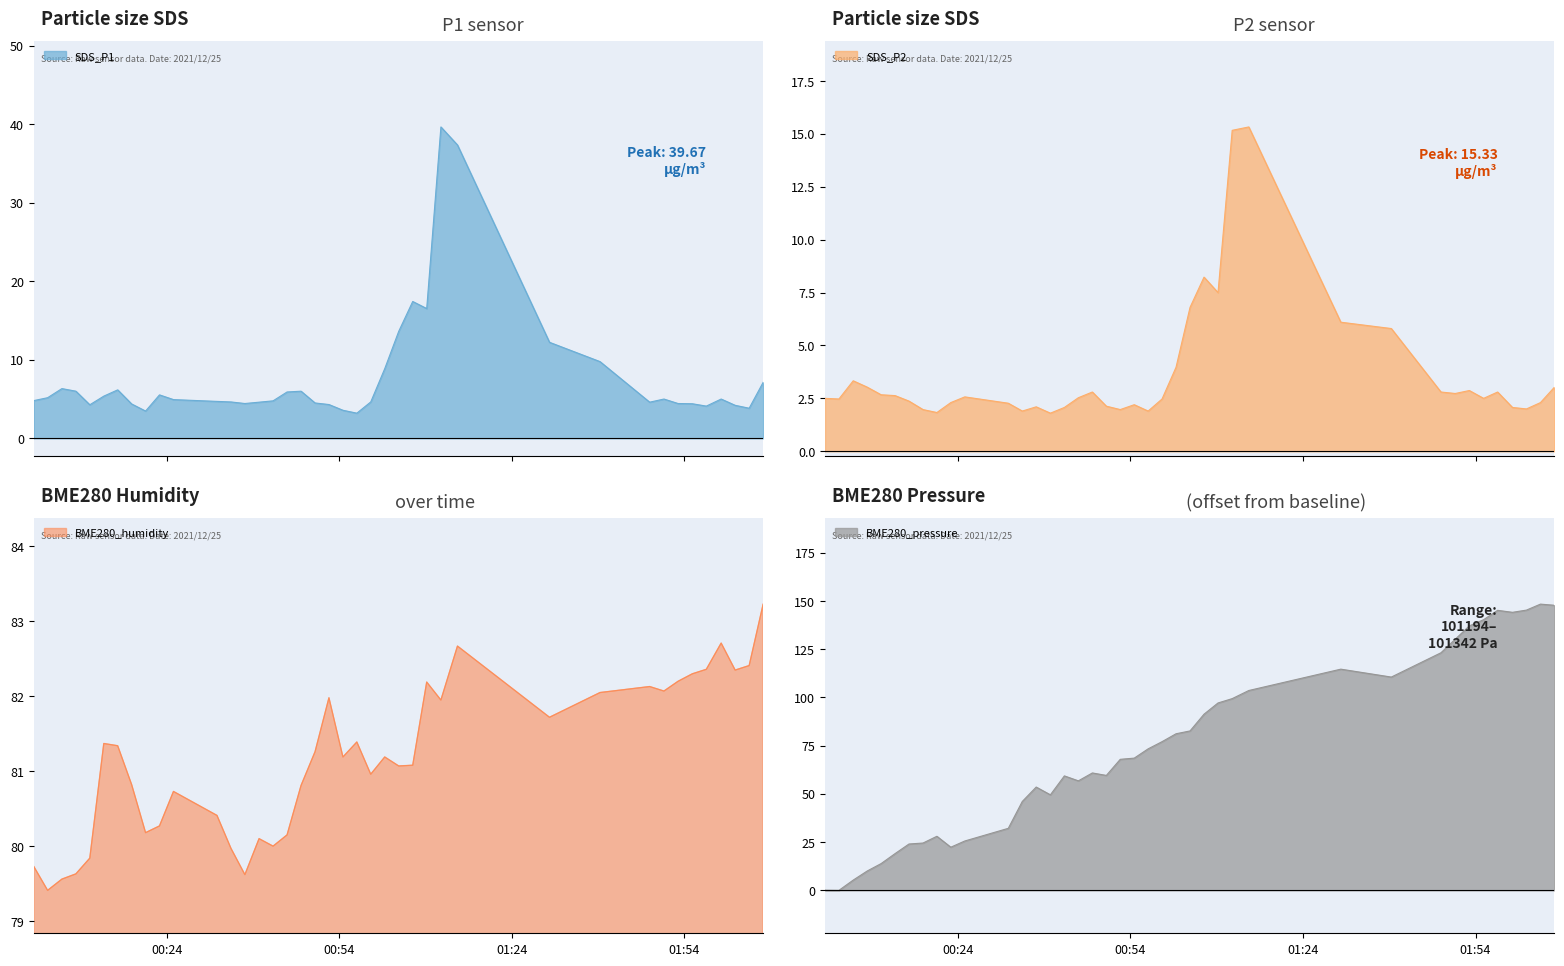

How many data points does each series have?

40